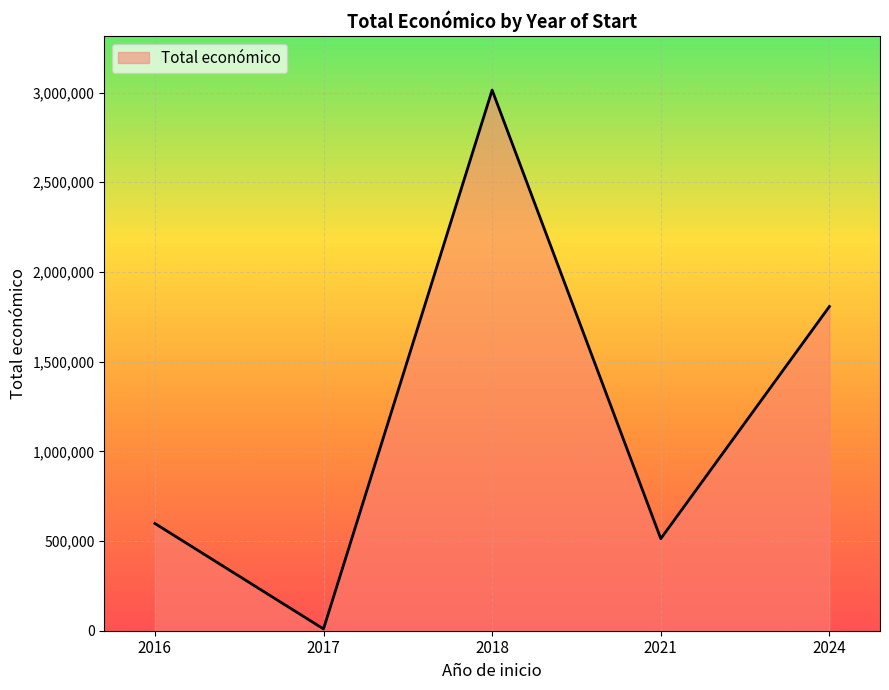

List the labels in order of value, largest first.

2018, 2024, 2016, 2021, 2017